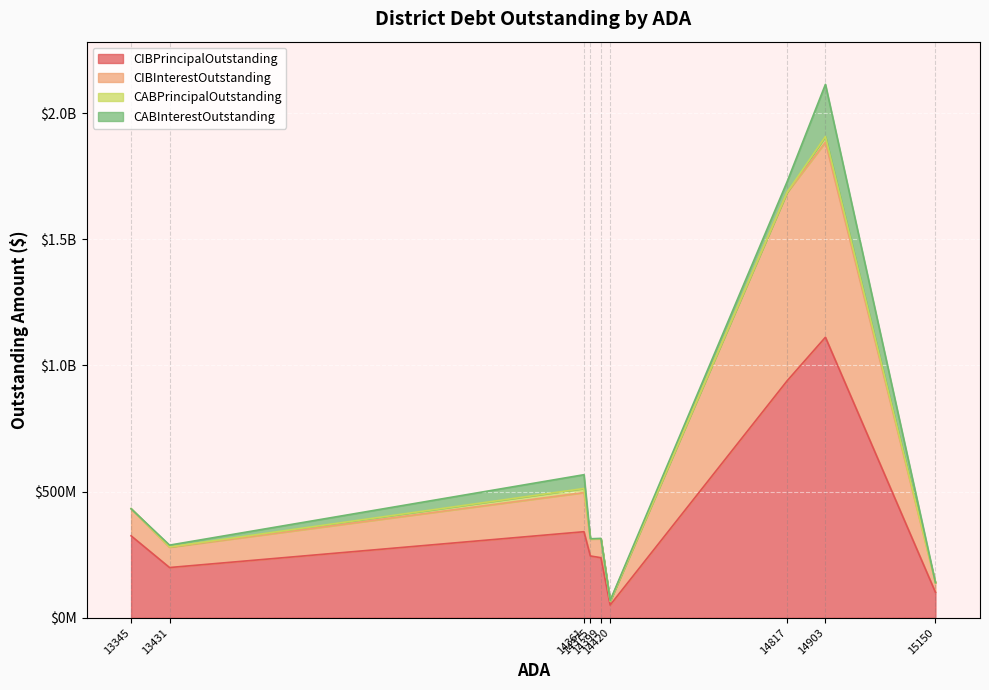

Does the chart display data point markers on the line(s)?

No